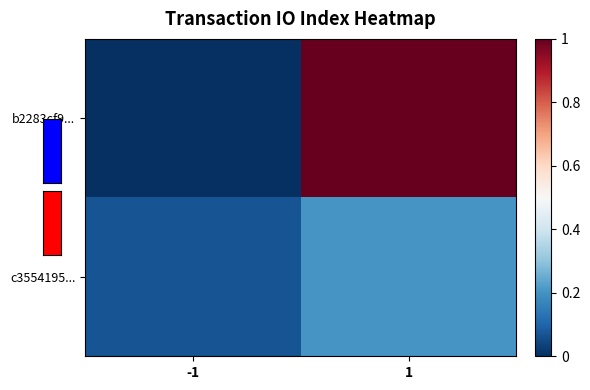

What is the difference between the highest and lowest values at -1?

0.1